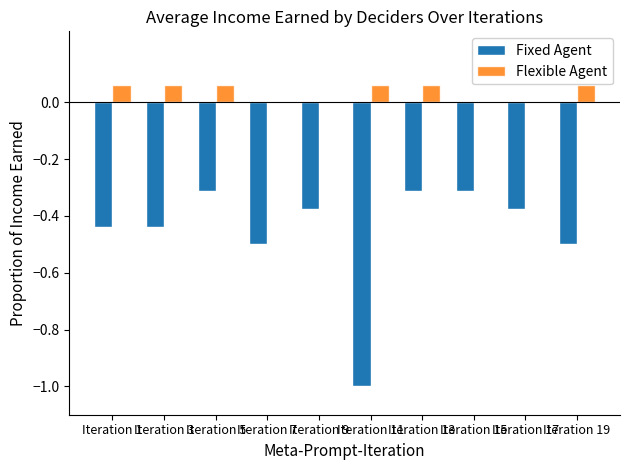

What are all the series names shown in the legend?

Fixed Agent, Flexible Agent